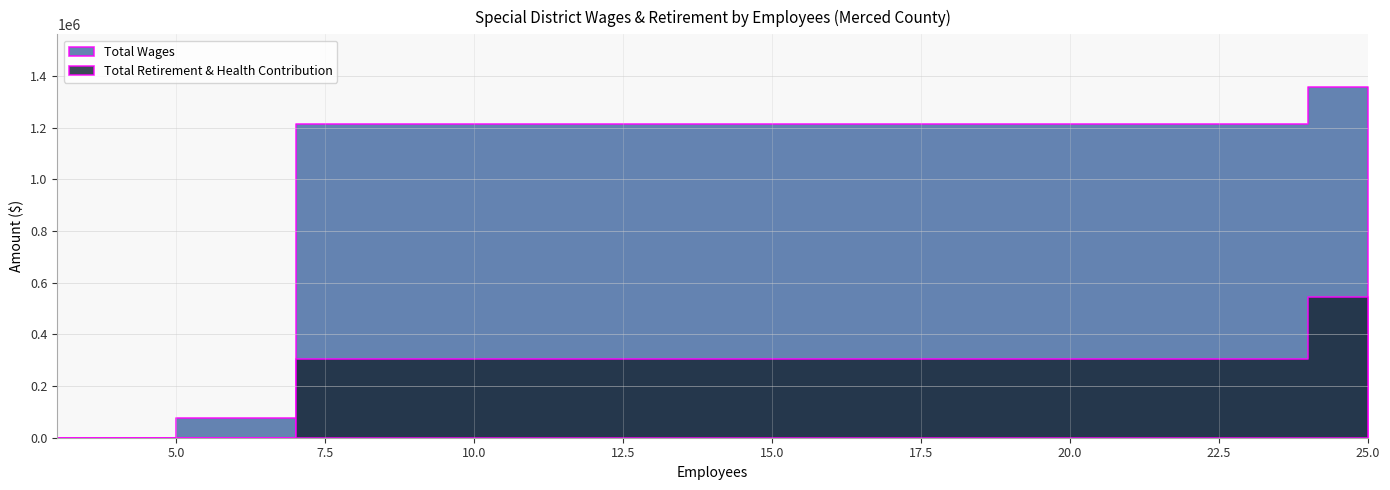

Is it true that Total Retirement & Health Contribution equals 804497 at Grassland Water District?

False